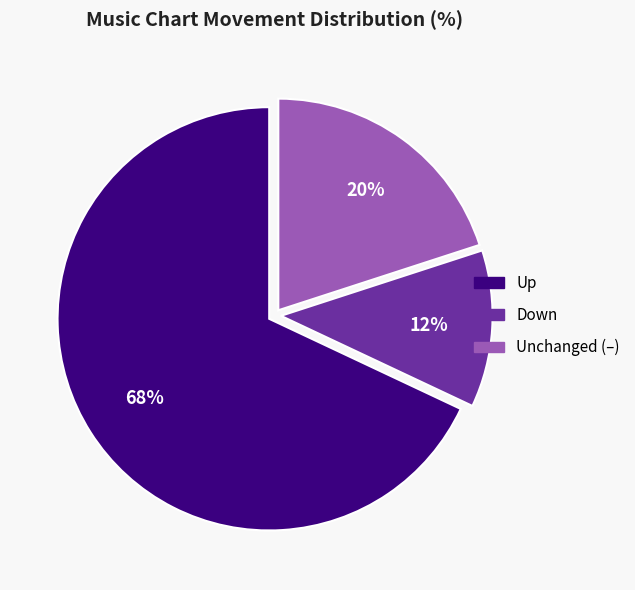

To the nearest percent, what is the average slice percentage?

33%